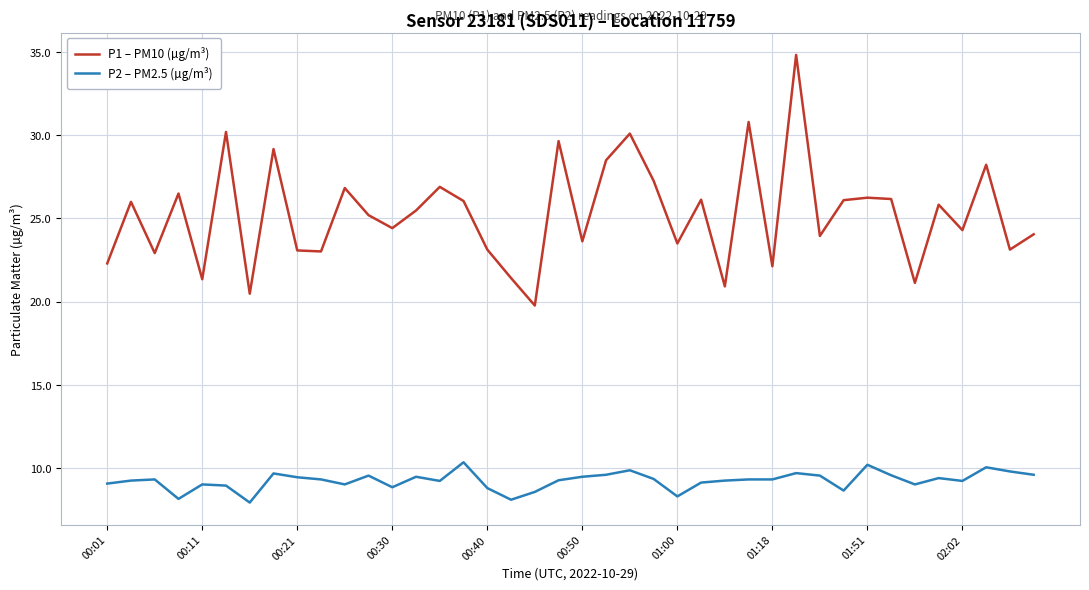

Rank the series by their maximum value, from lowest to highest.

P2 – PM2.5 (µg/m³), P1 – PM10 (µg/m³)